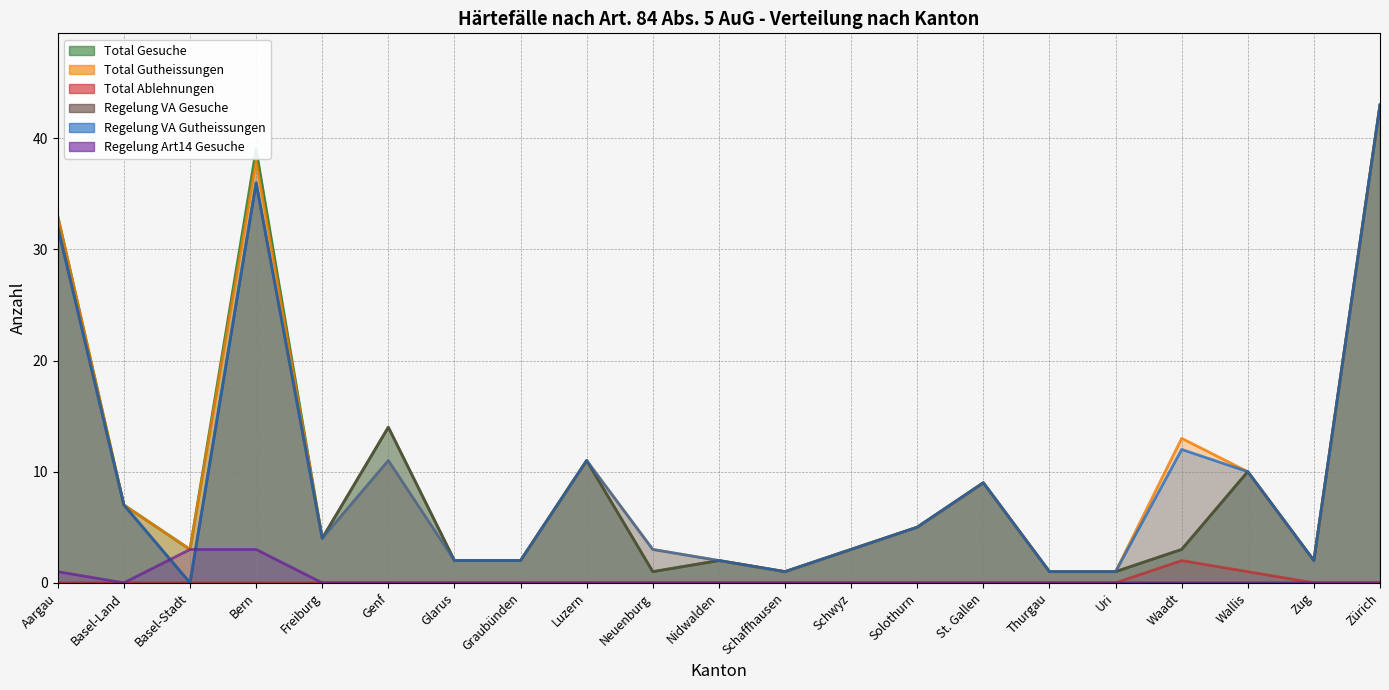

True or false: Total Gutheissungen and Regelung VA Gutheissungen cross at least once.

False